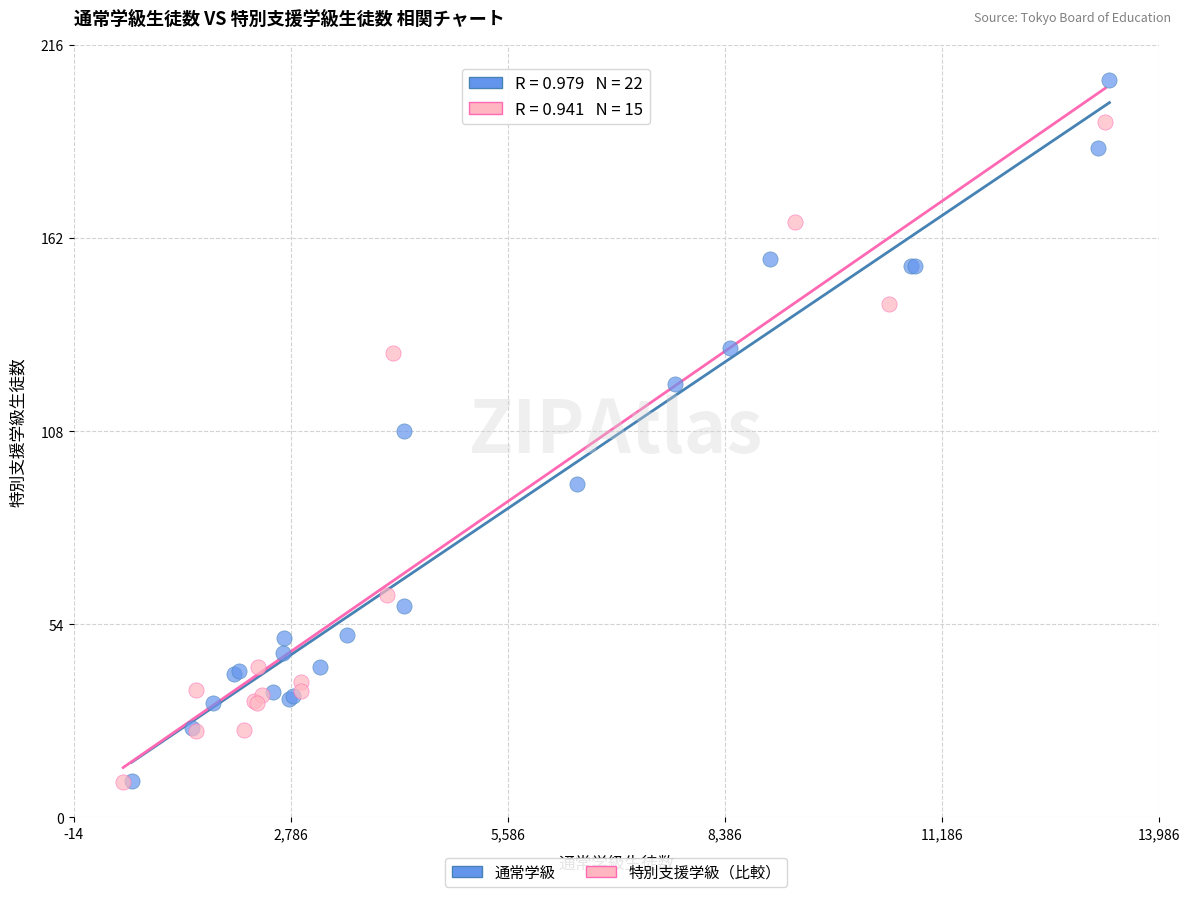

Which series contains the highest Y value?

通常学級